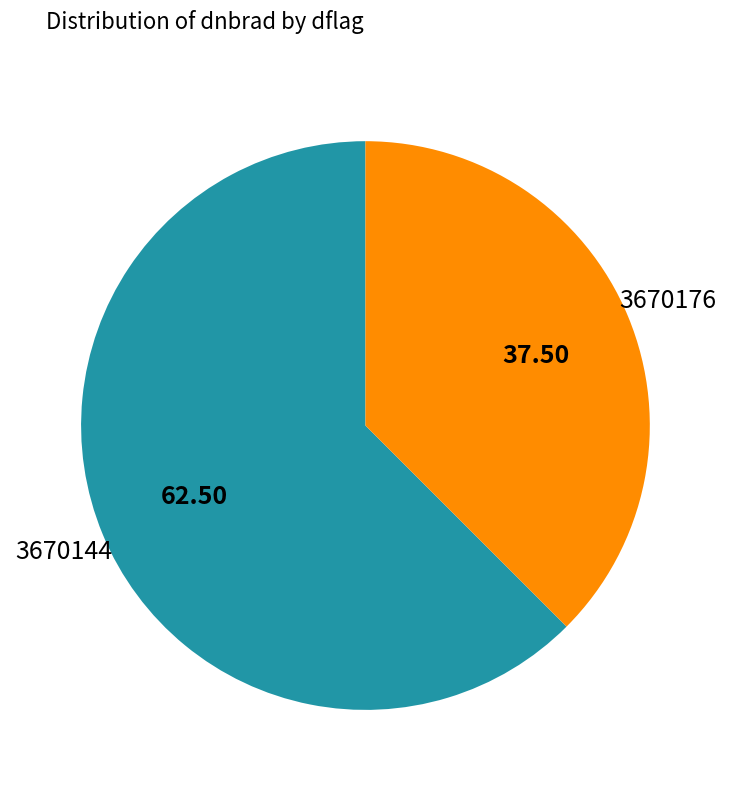

Does any single category account for the majority?

Yes